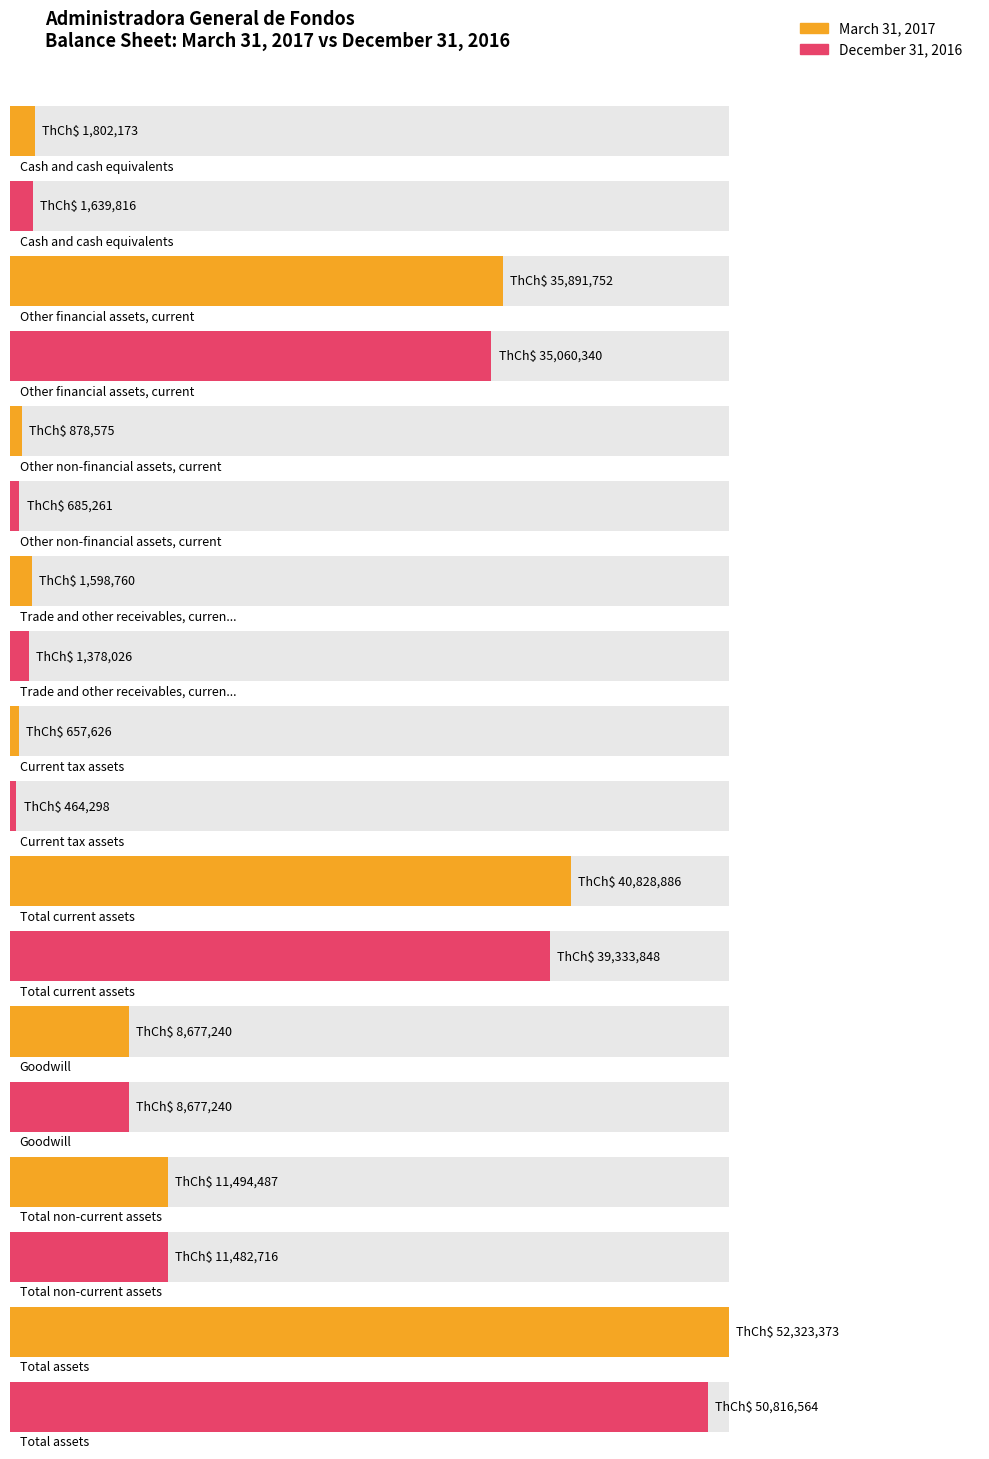

Which series has the widest spread of values?

March 31, 2017